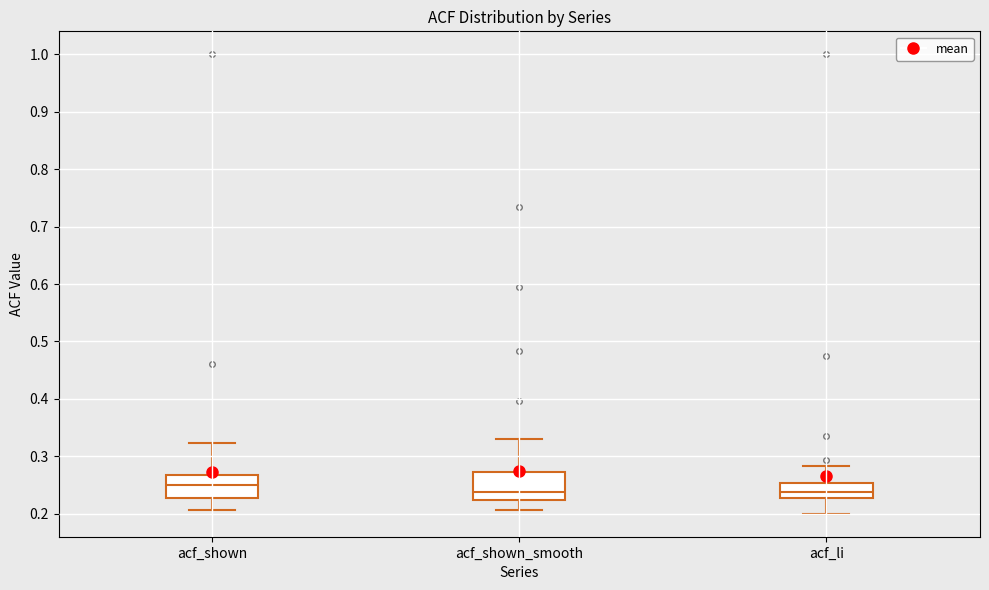

Where does the upper whisker of the box for acf_li end on the y-axis? The values are not printed on the chart, so give them approximately, as read against the axis.

0.28